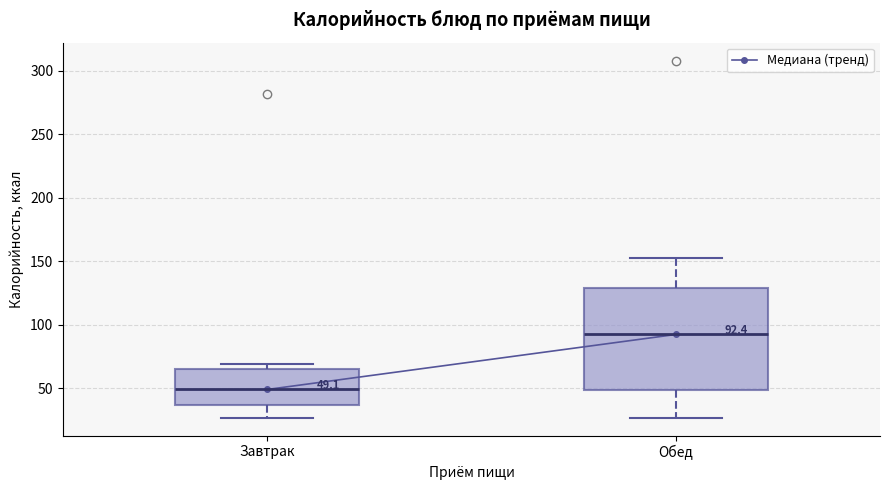

Which box is the tallest, from its lower edge to its upper edge?

Обед